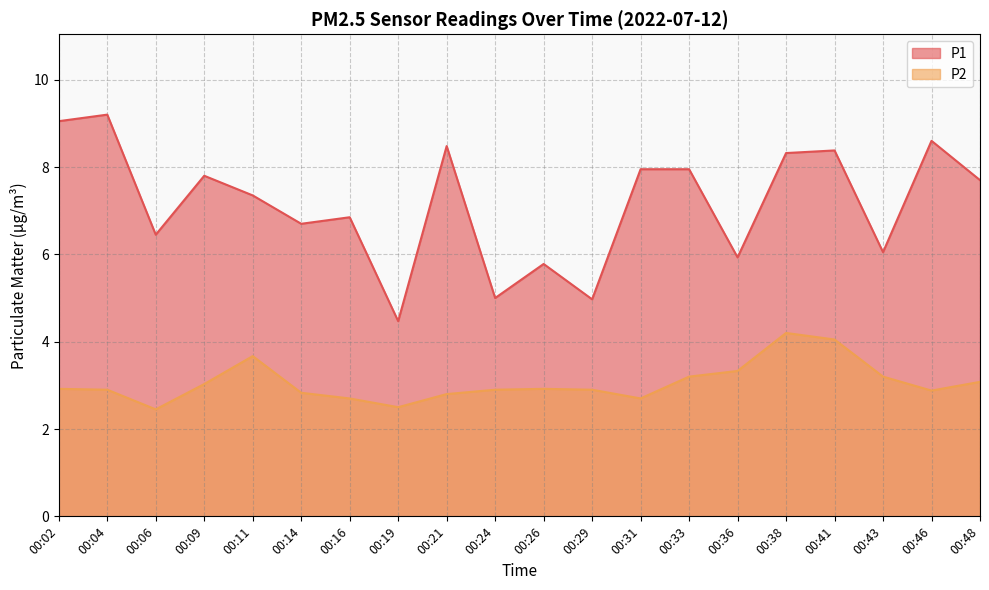

At how many categories does at least one series exceed 3?

20